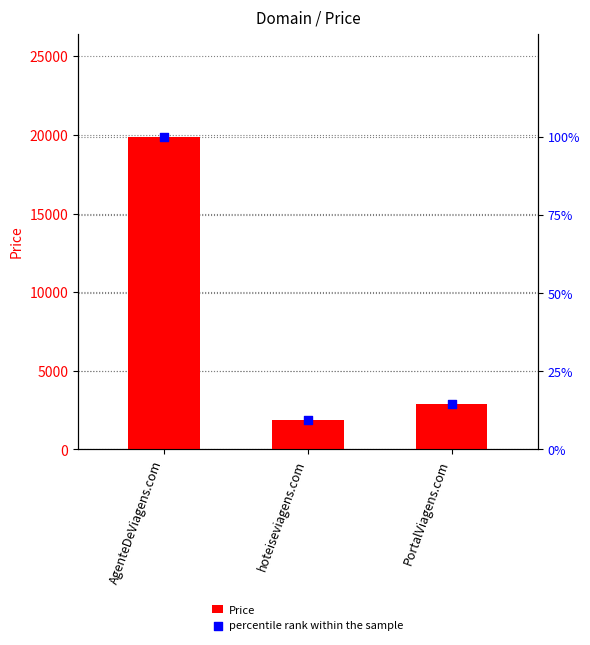

At how many categories does at least one series exceed 13036?

1